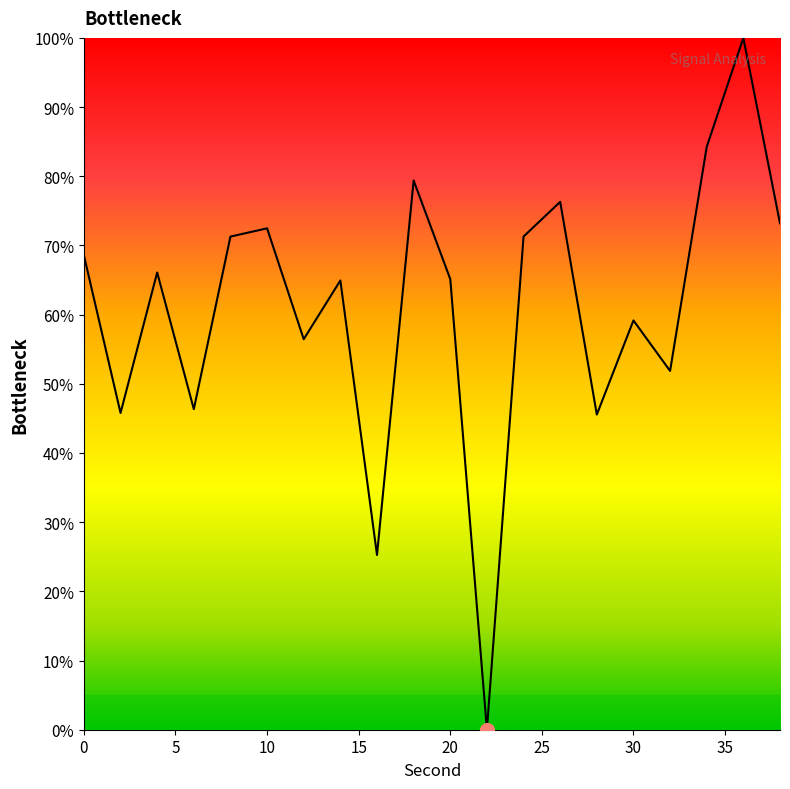

What is the difference between the maximum and minimum values?

100.0